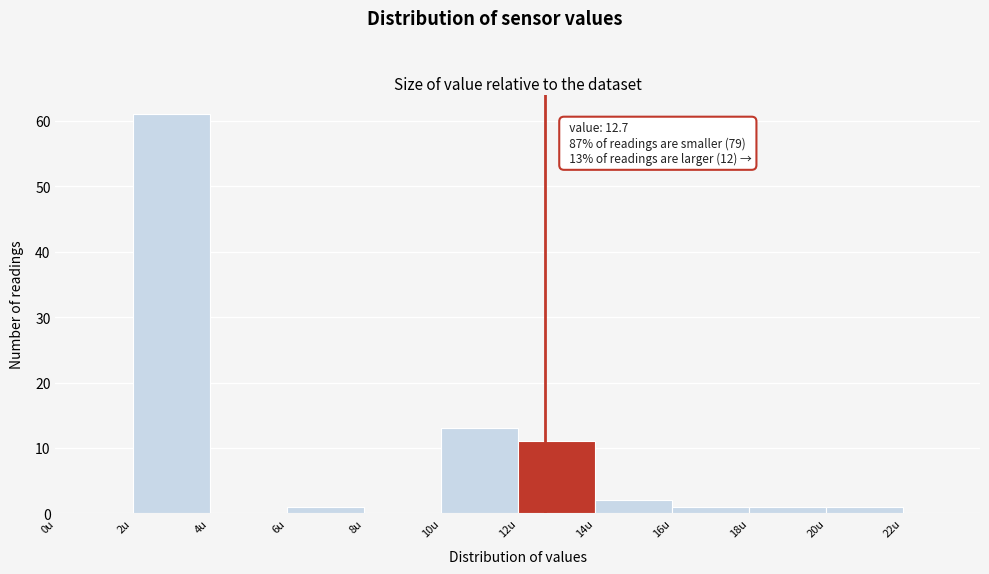

Which range on the x-axis has the tallest bar?

2 to 4